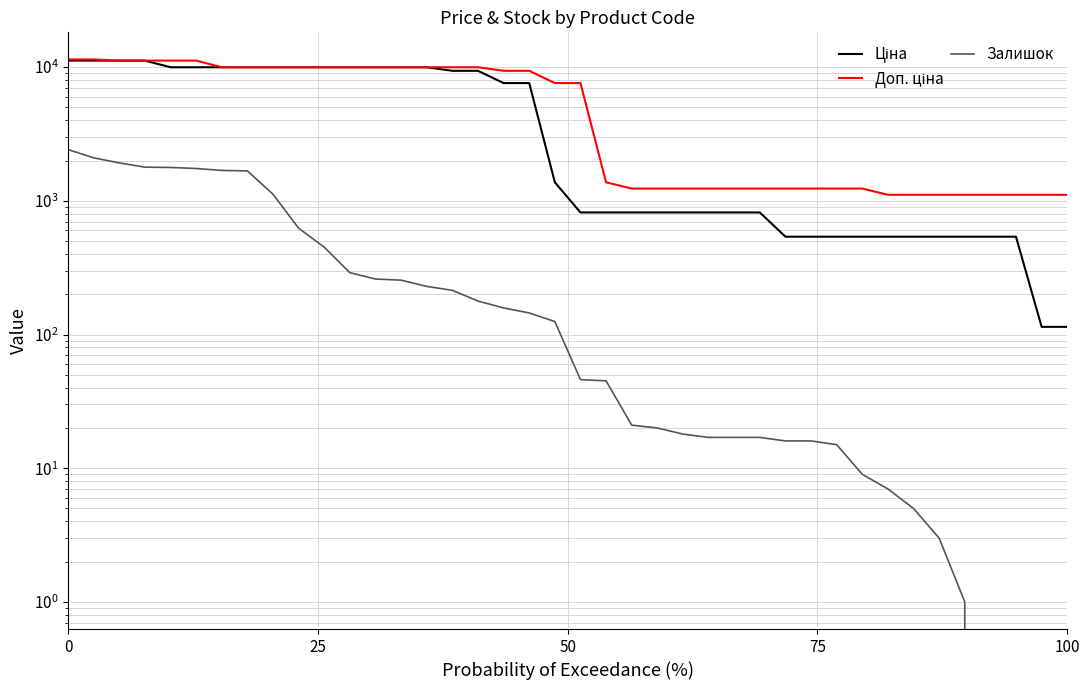

True or false: Доп. ціна and Залишок intersect in this chart.

False